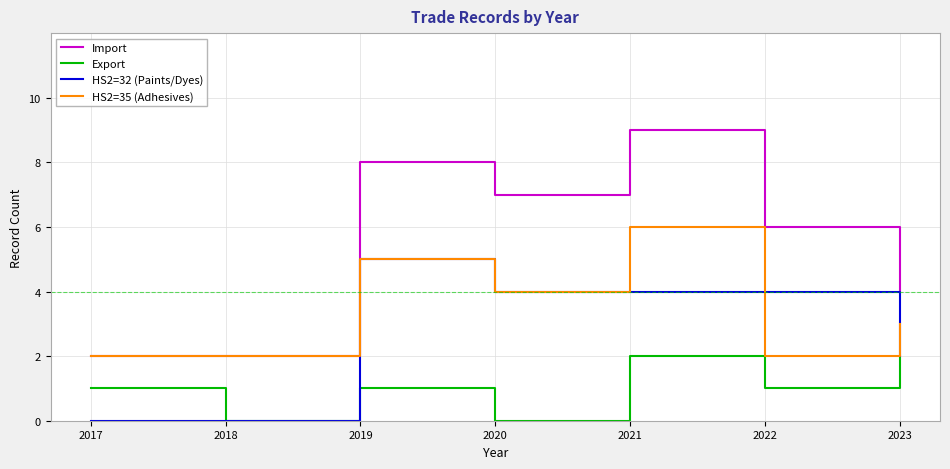

Reading right to left, what are all the values shown in this chart?

Import: 4	6	9	7	8	2	2
Export: 2	1	2	0	1	0	1
HS2=32 (Paints/Dyes): 2	4	4	4	5	0	0
HS2=35 (Adhesives): 3	2	6	4	5	2	2